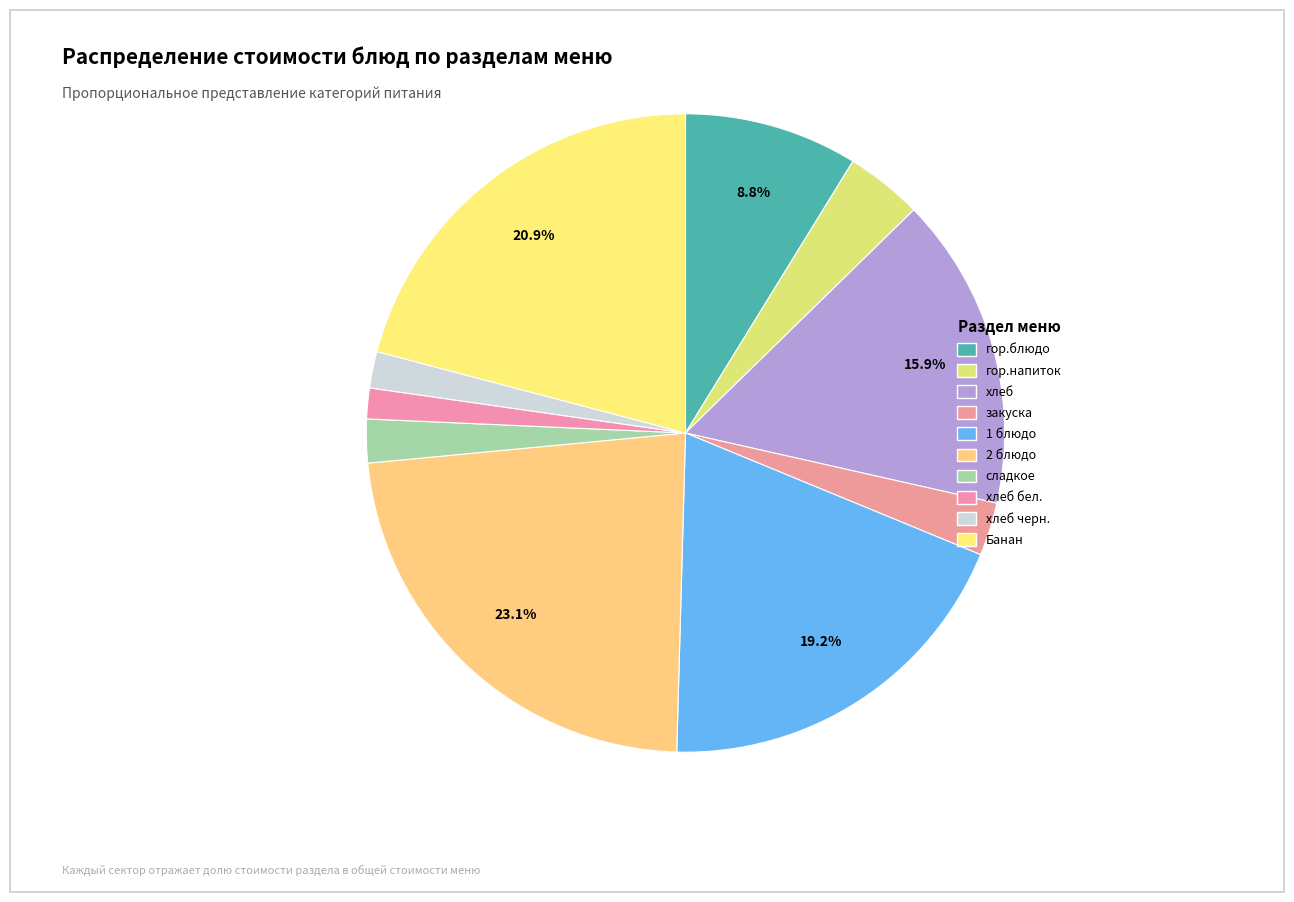

How many segments does this pie chart have?

10